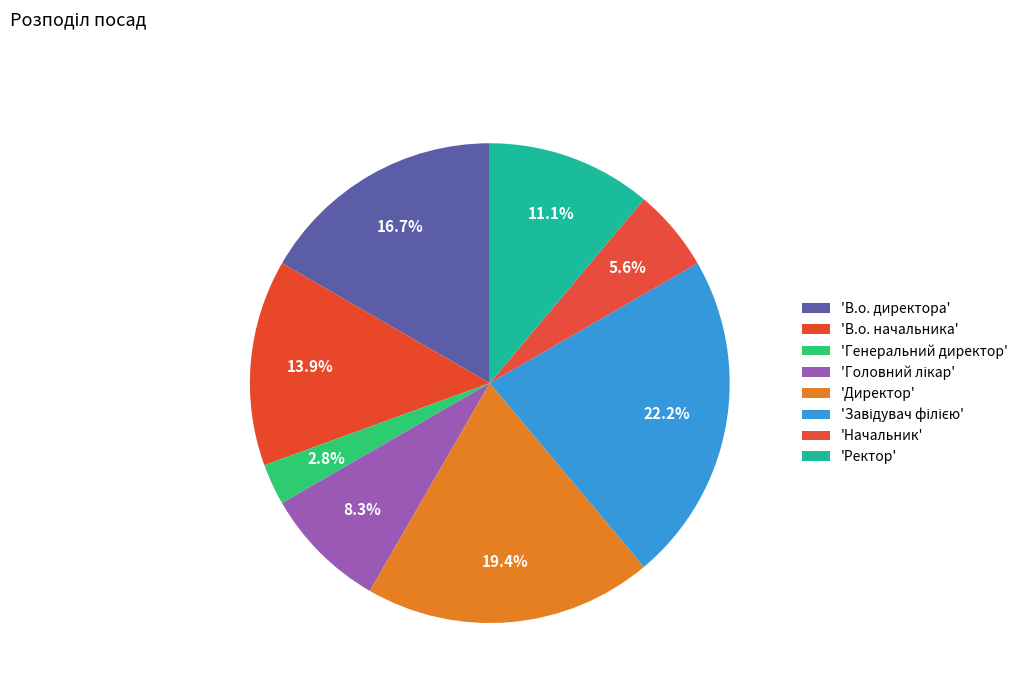

Does any single category account for the majority?

No